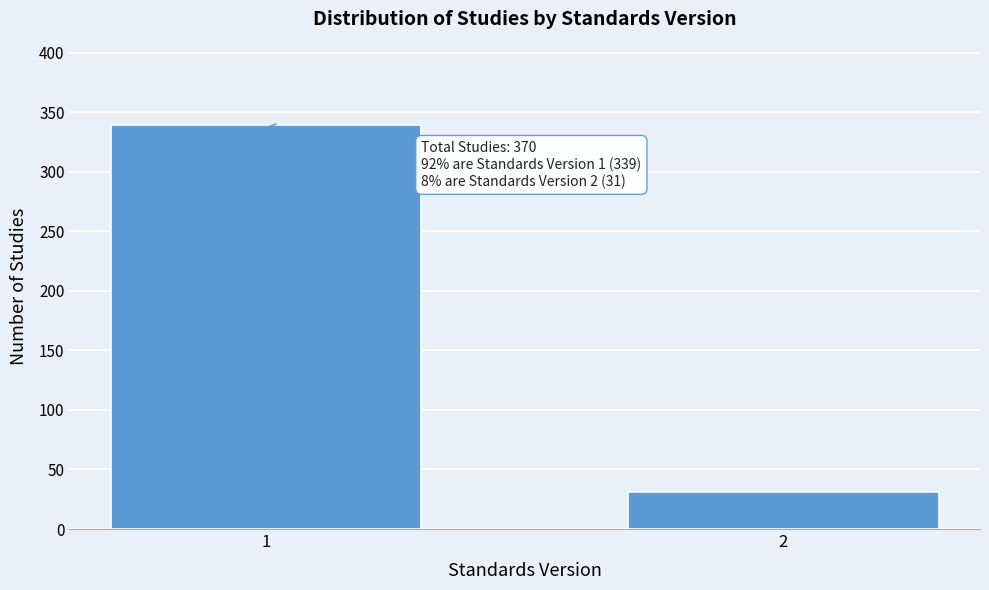

Reading right to left, what are all the values shown in this chart?

31	339